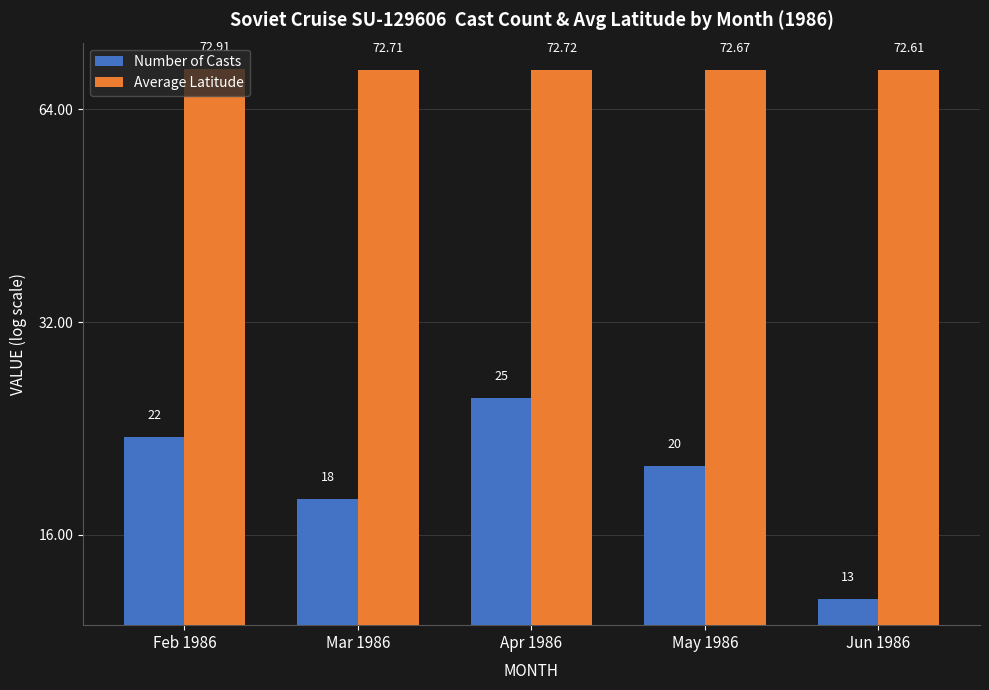

Are the bars grouped side by side (vs. stacked)?

Yes